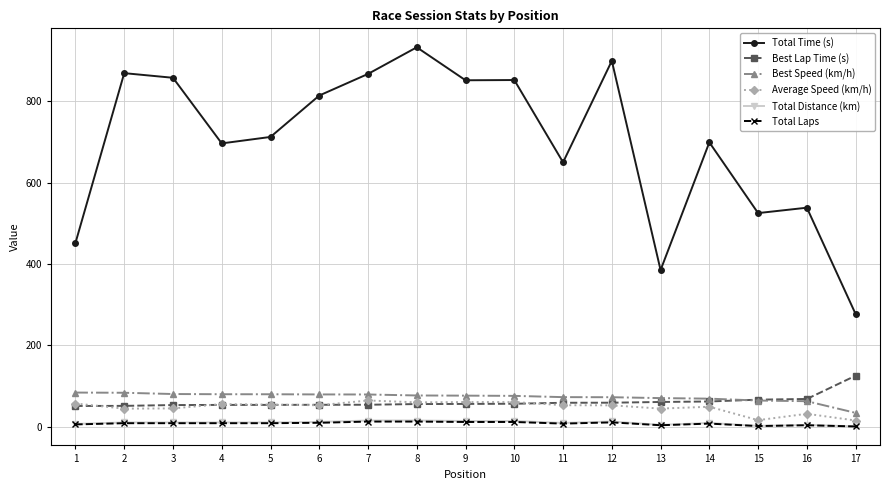

The value of Total Distance (km) at 4 is 10.8. True or false?

True